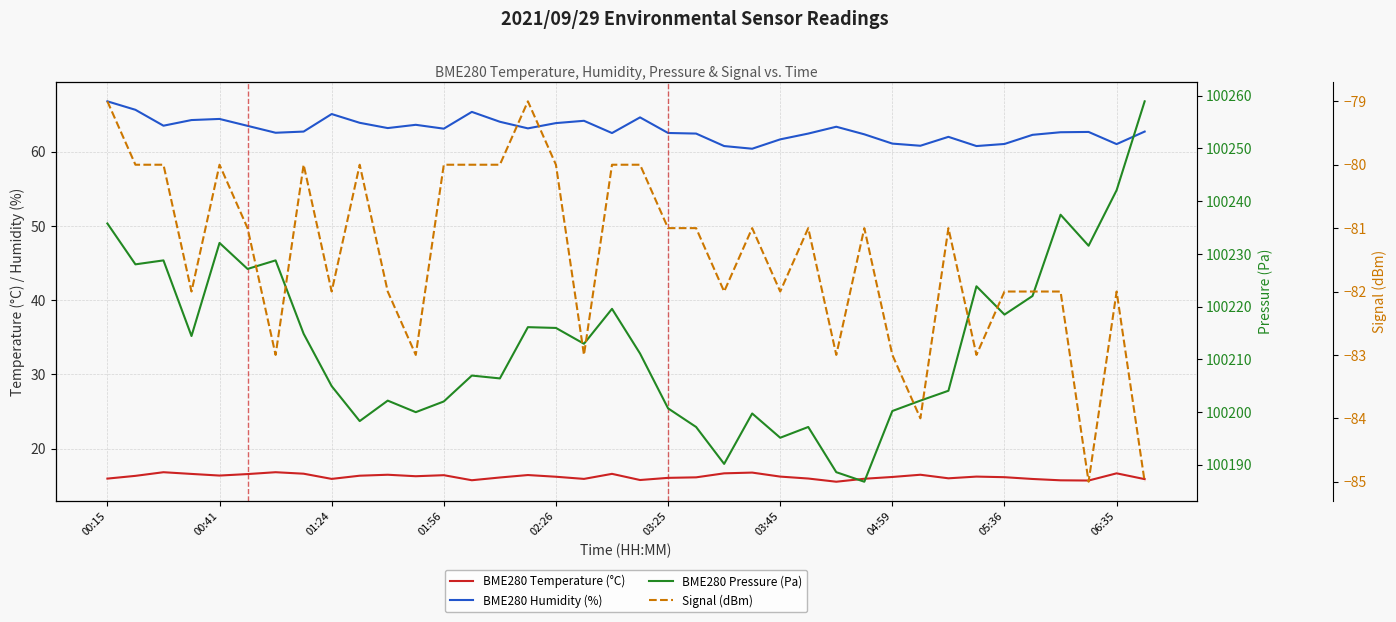

Does the chart display data point markers on the line(s)?

No